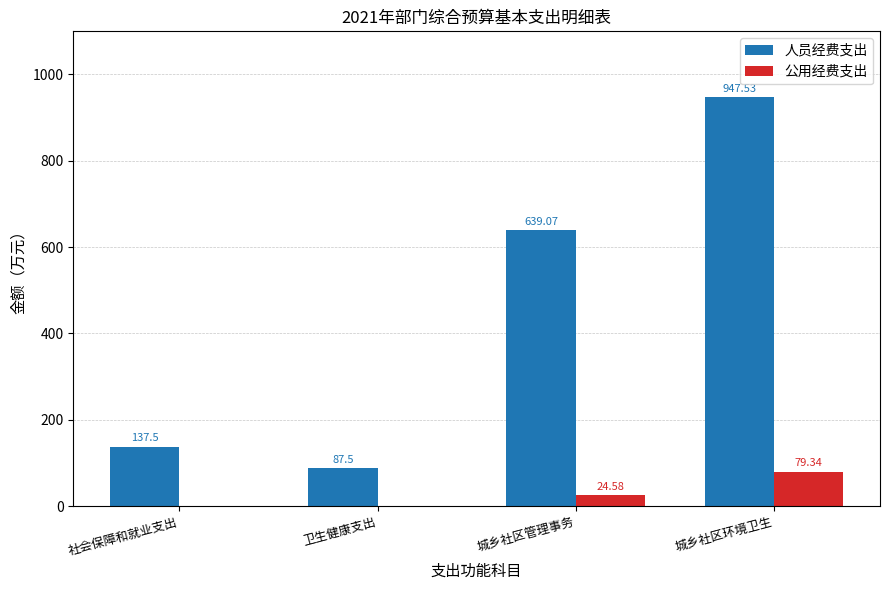

At which label does 公用经费支出 first exceed 24?

城乡社区管理事务